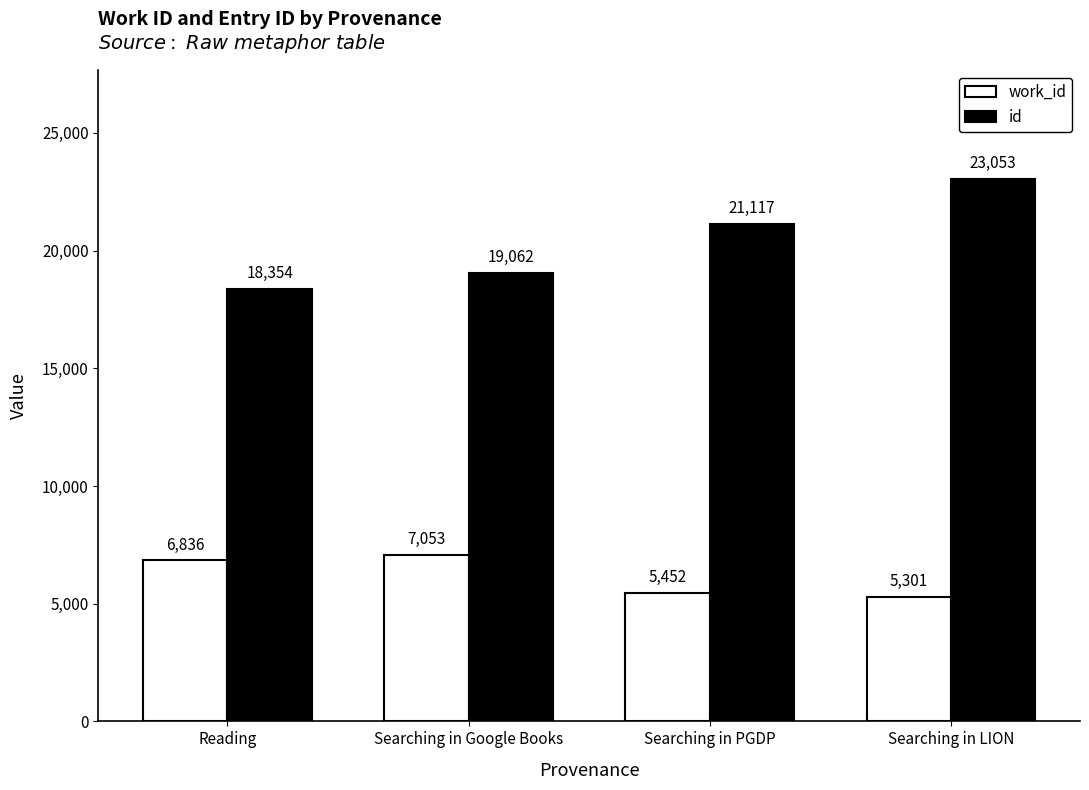

What position from the right is Searching in LION?

1